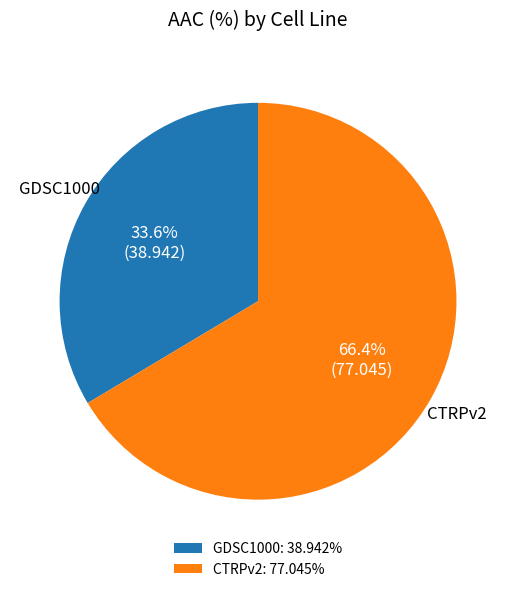

Rank the categories by value from highest to lowest.

CTRPv2, GDSC1000